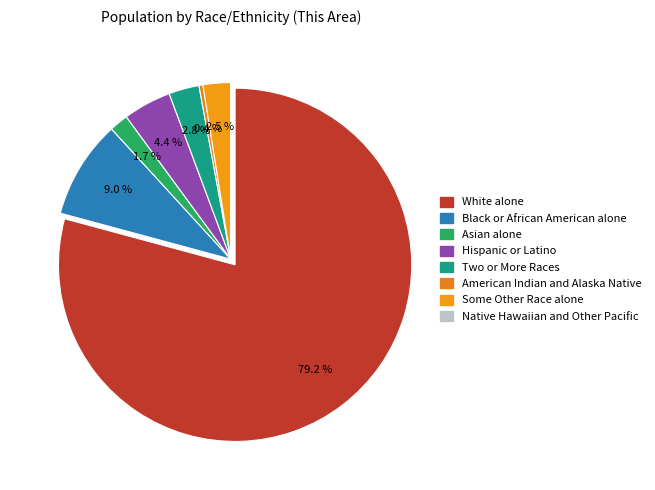

The Two or More Races slice represents 15% of the pie. True or false?

False